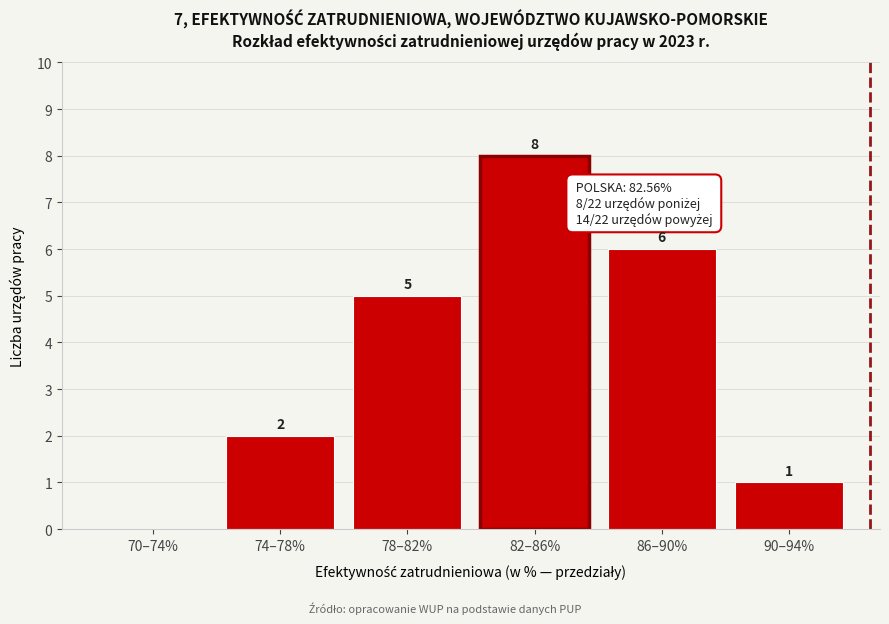

Reading left to right, transcribe all the data shown in this chart.

70–74%=0	74–78%=2	78–82%=5	82–86%=8	86–90%=6	90–94%=1